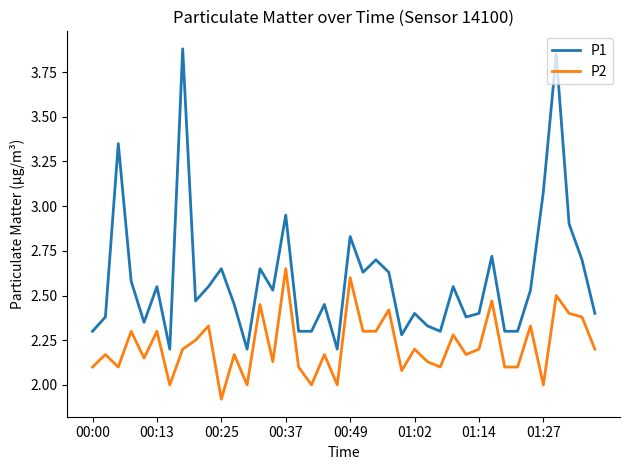

List the series in order of their peak value, highest first.

P1, P2